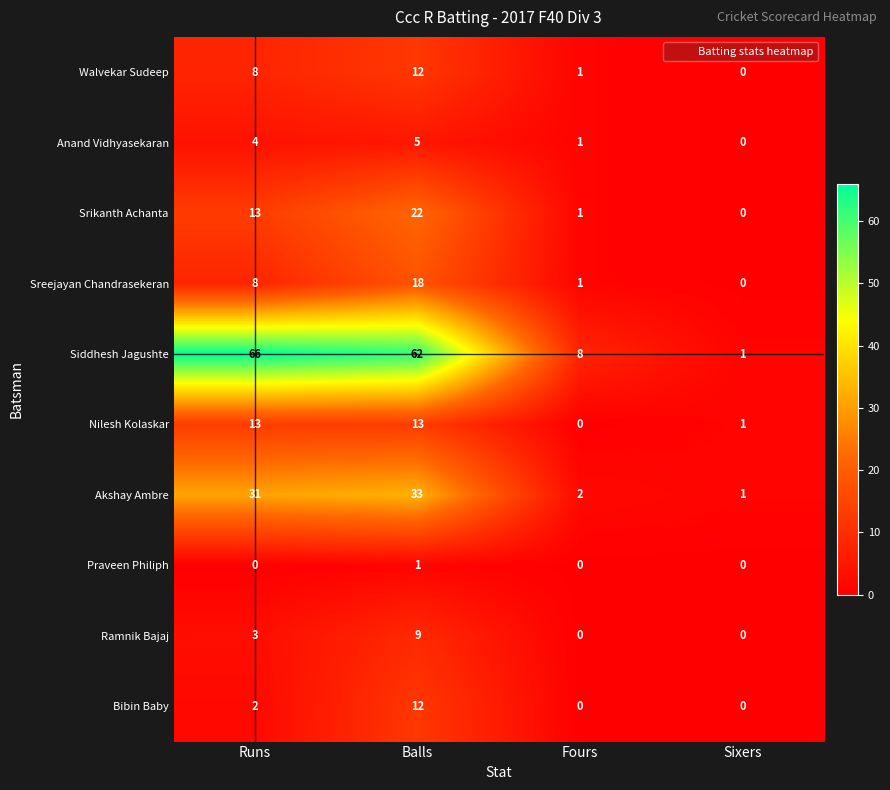

What is the average value of the Bibin Baby series?

4